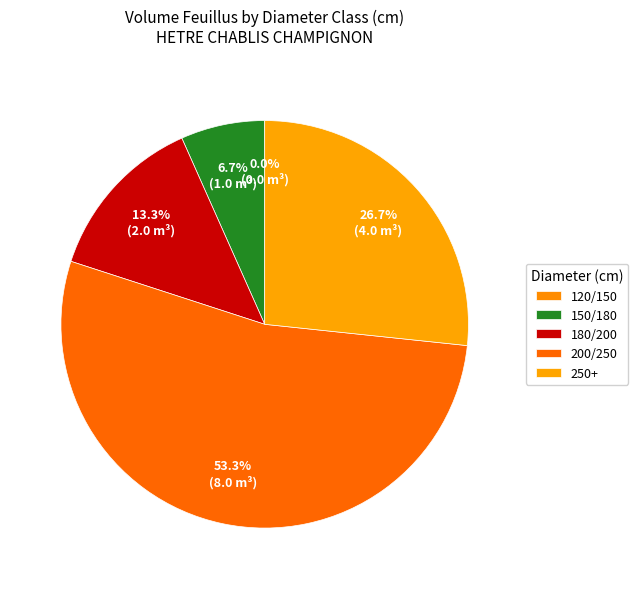

Which slice represents more than half of the pie?

200/250